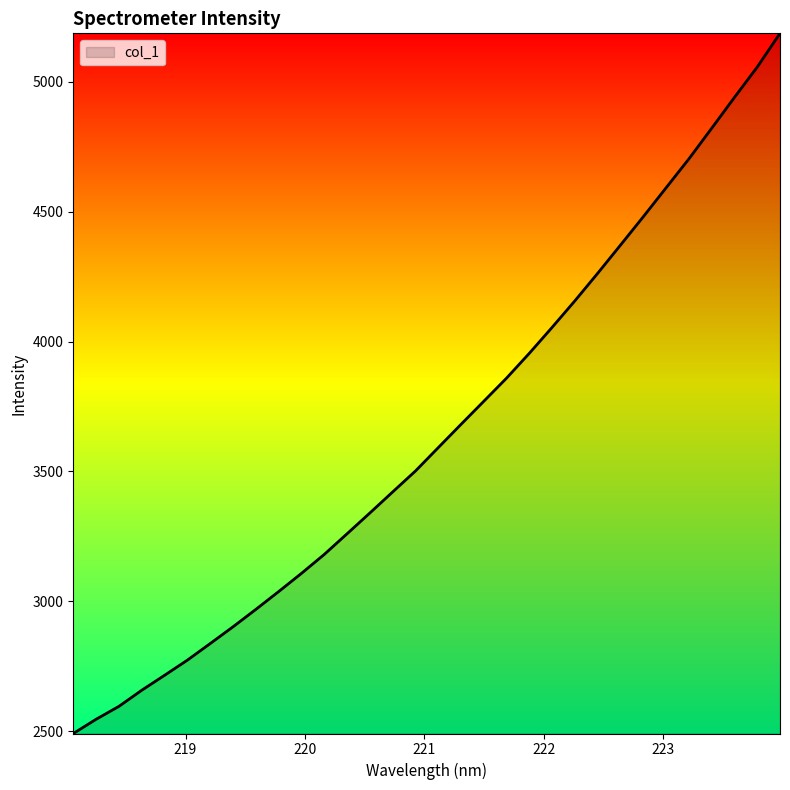

What is the average value?

3650.7